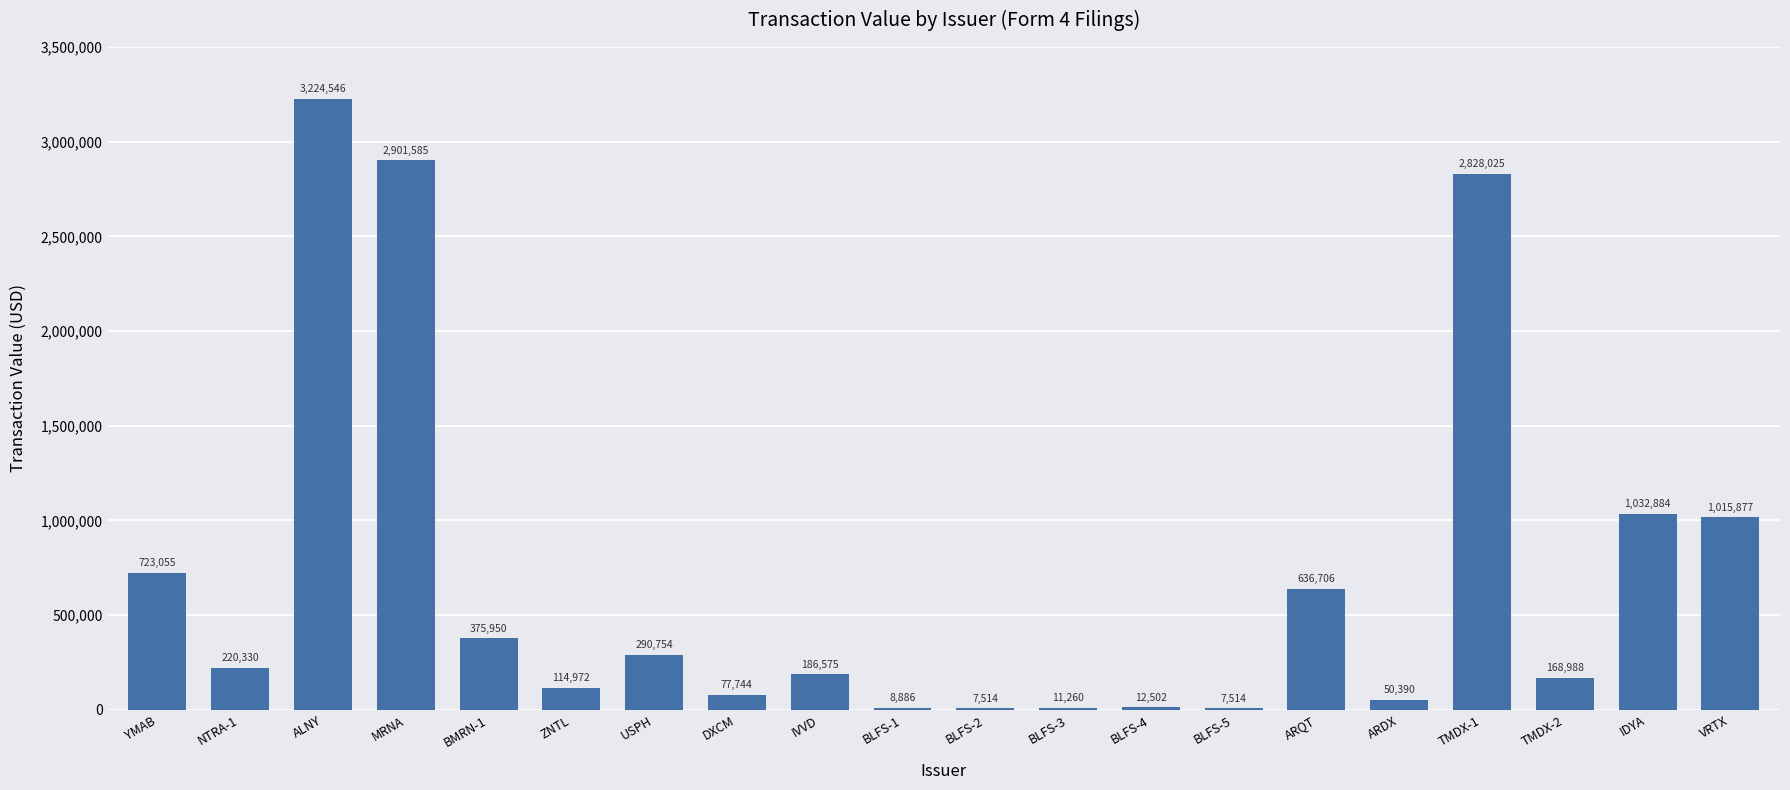

What is the sum of all values?

13896057